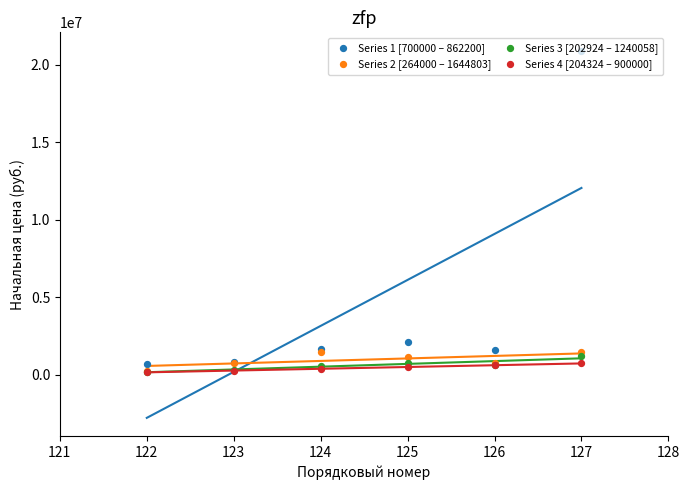

Which series has the widest spread of Y values?

Series 1 [700000 – 862200]